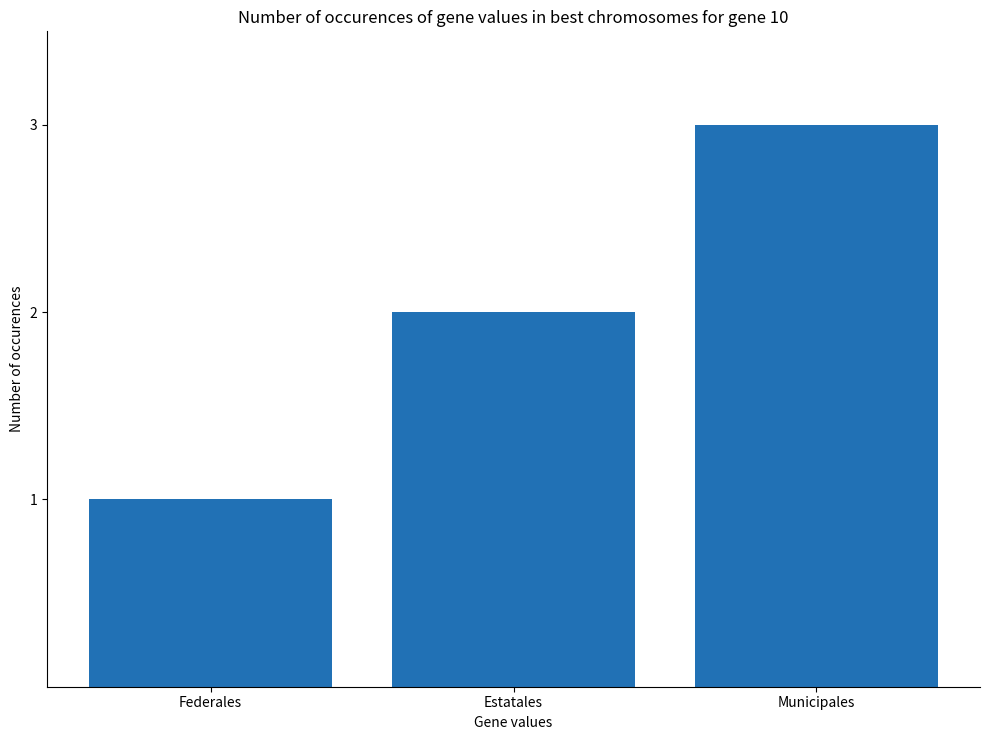

What is the average value?

2